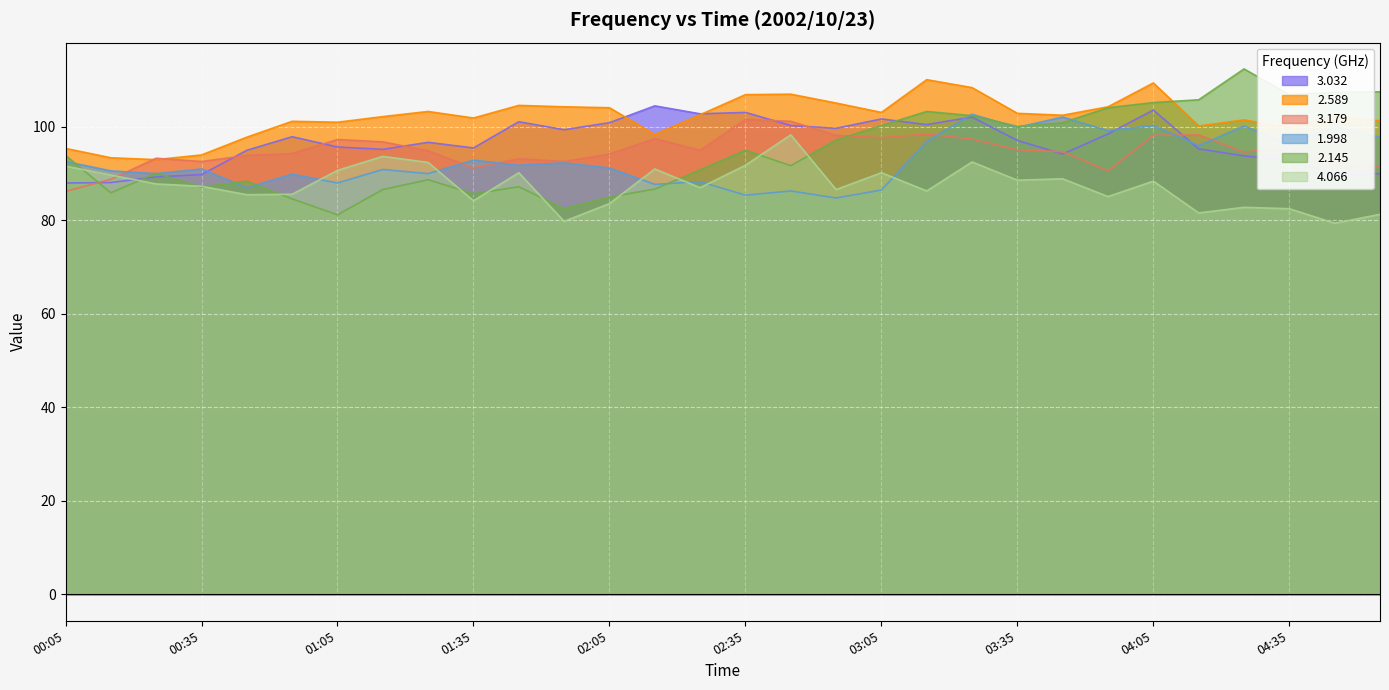

What position from the right is 00:05?

30